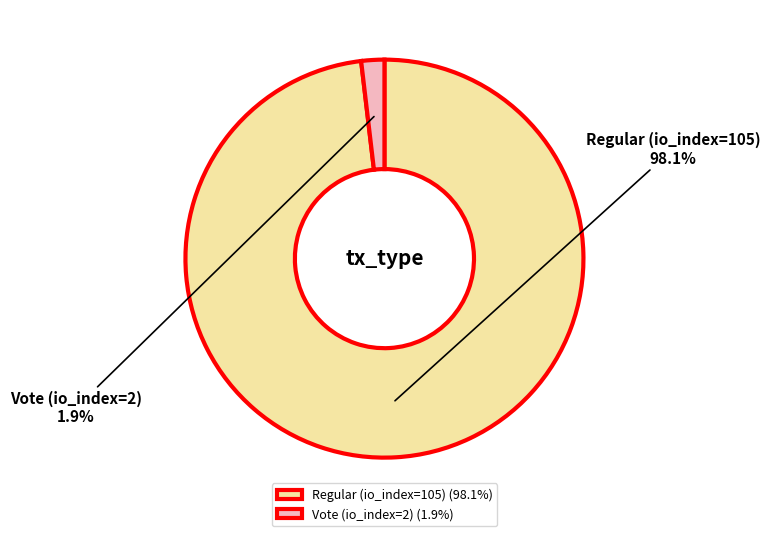

Which category accounts for the majority?

Regular (io_index=105)